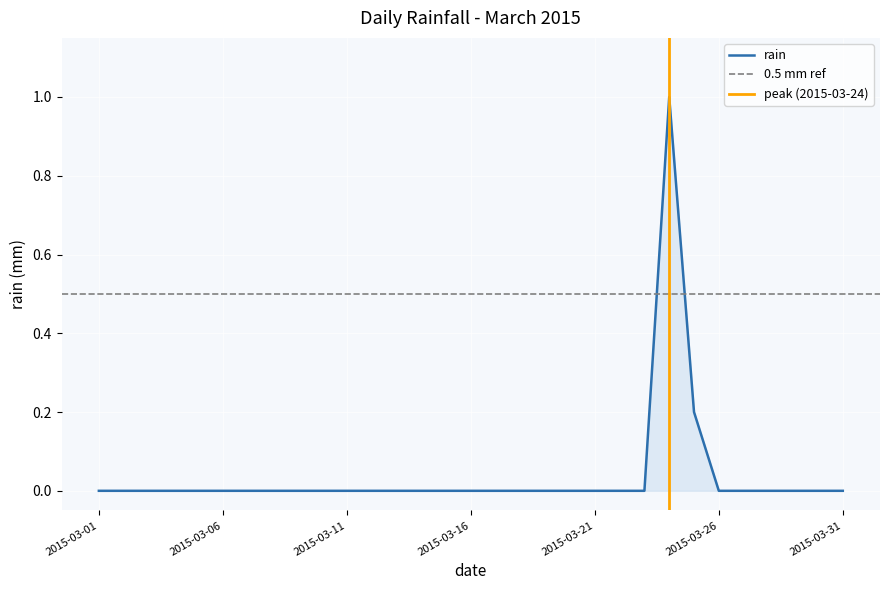

How many data points does each series have?

31